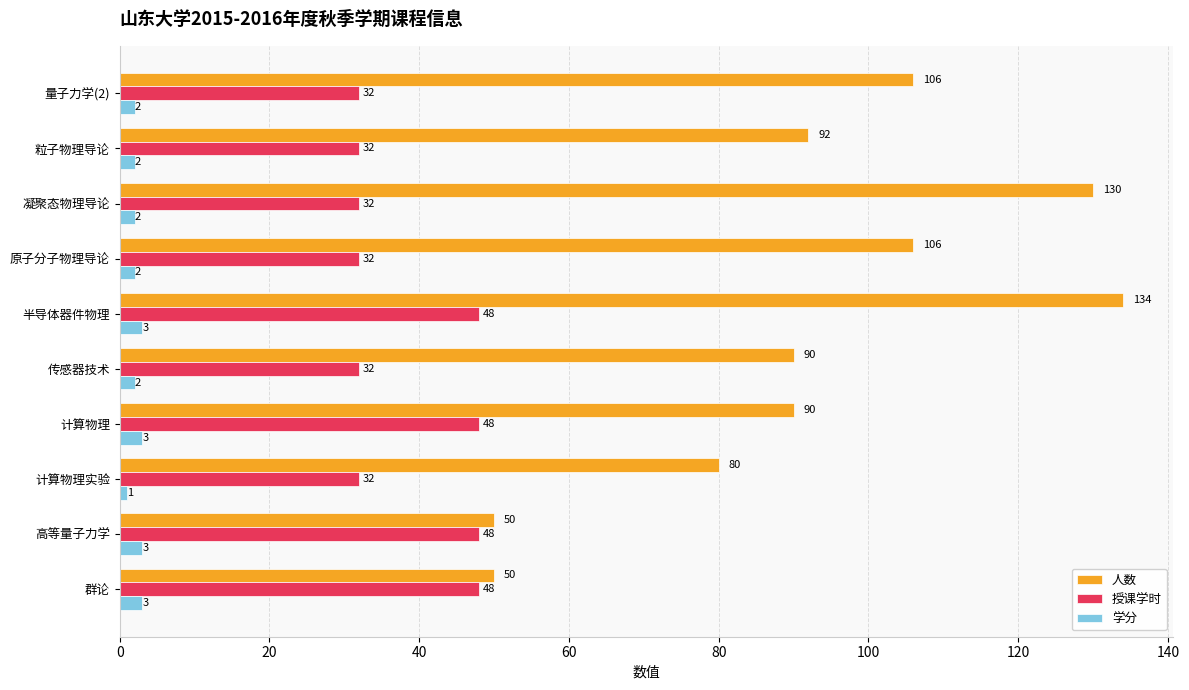

Is it true that 人数 equals 90 at 传感器技术?

True